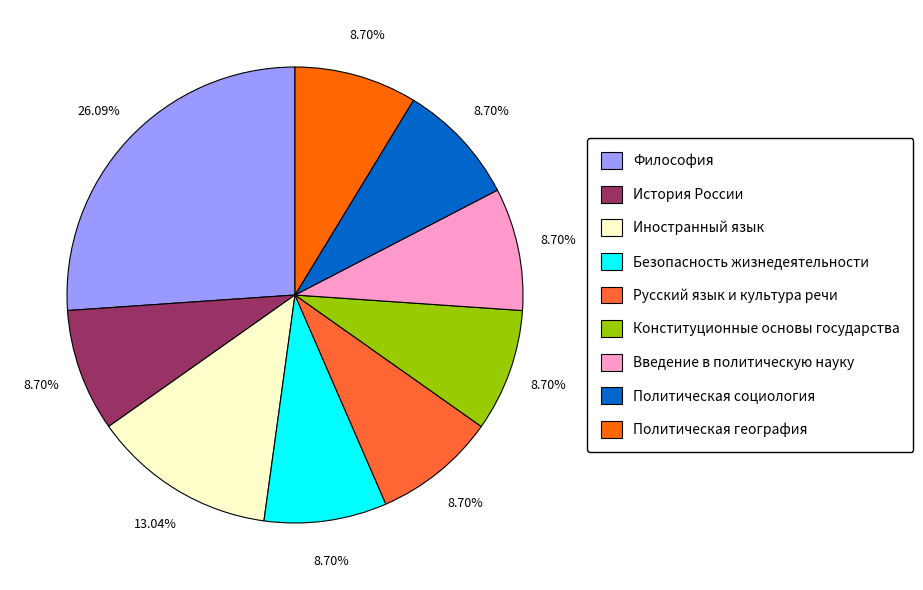

Count the number of slices in the pie.

9